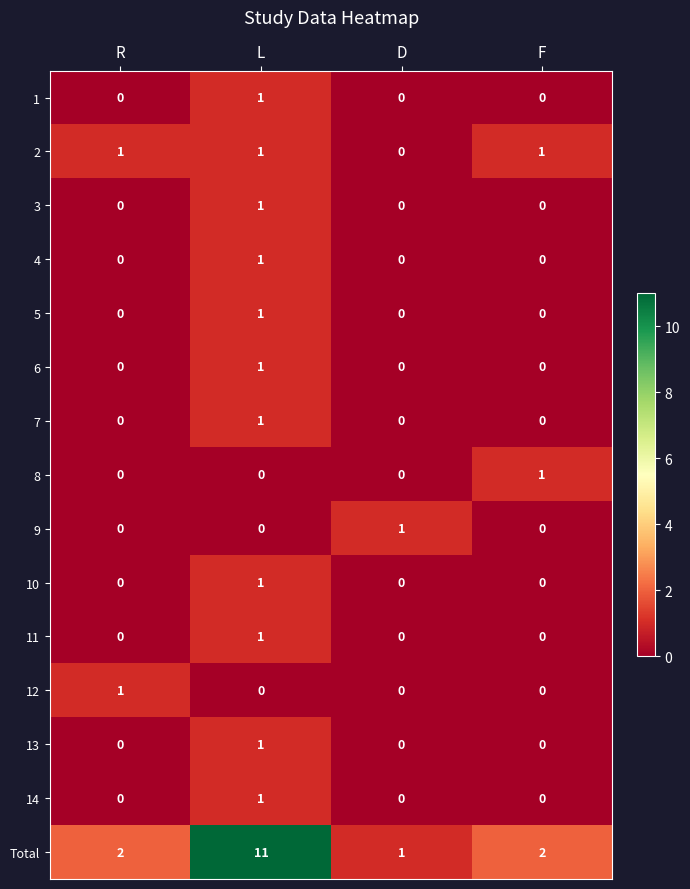

The value of 1 at R is 0. True or false?

True